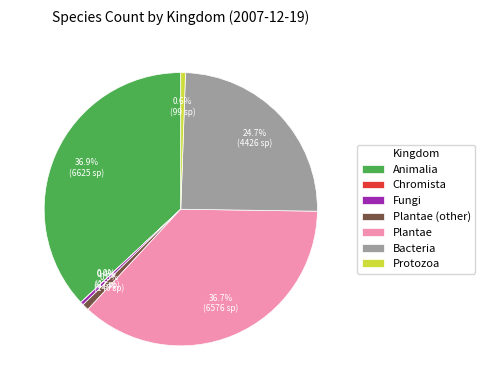

Is Fungi the majority of the pie?

No